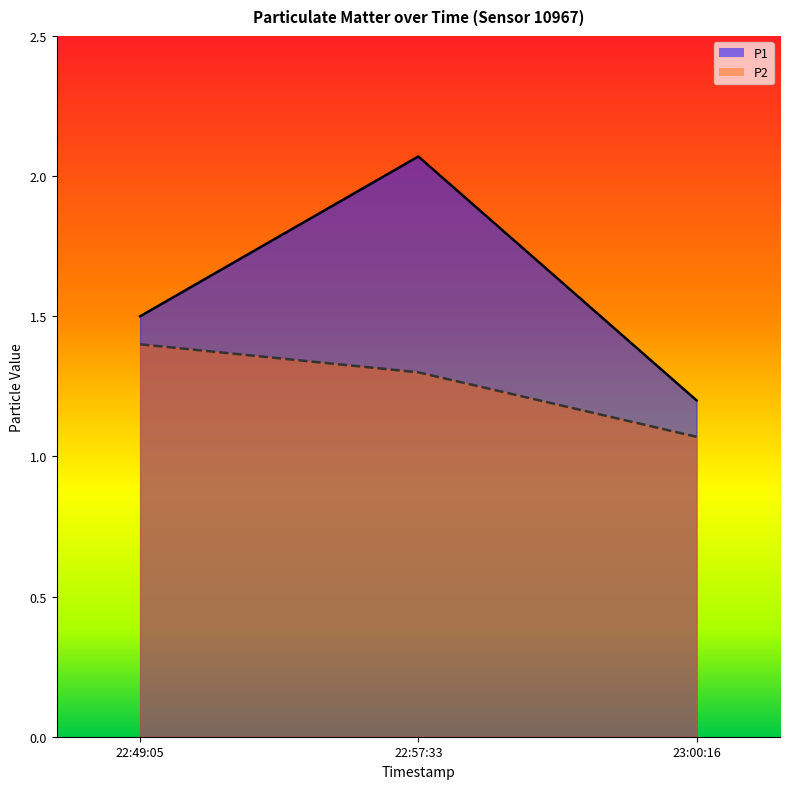

Reading left to right, transcribe all the data shown in this chart.

P1: 1.5	2.1	1.2
P2: 1.4	1.3	1.1